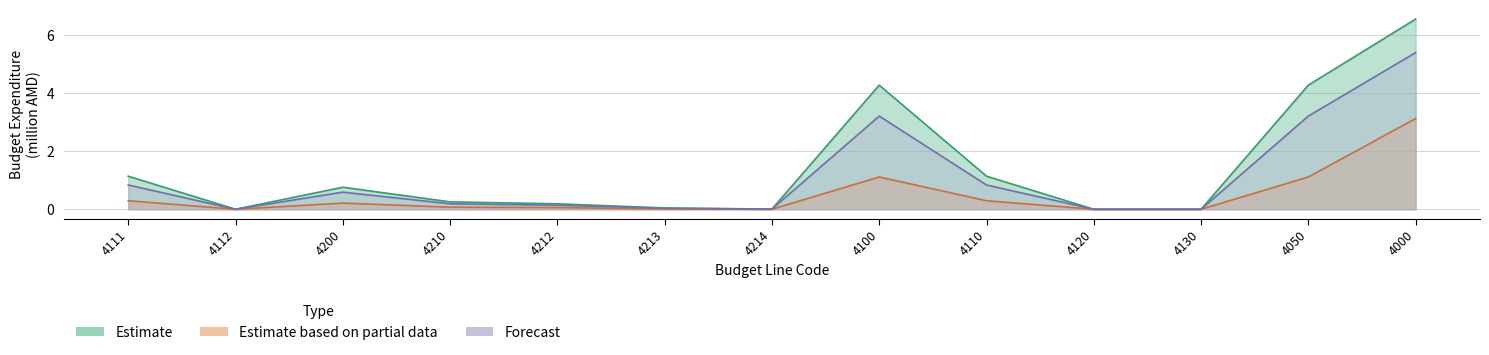

What is the value of the Estimate based on partial data point at the 13th from the left?

3.1